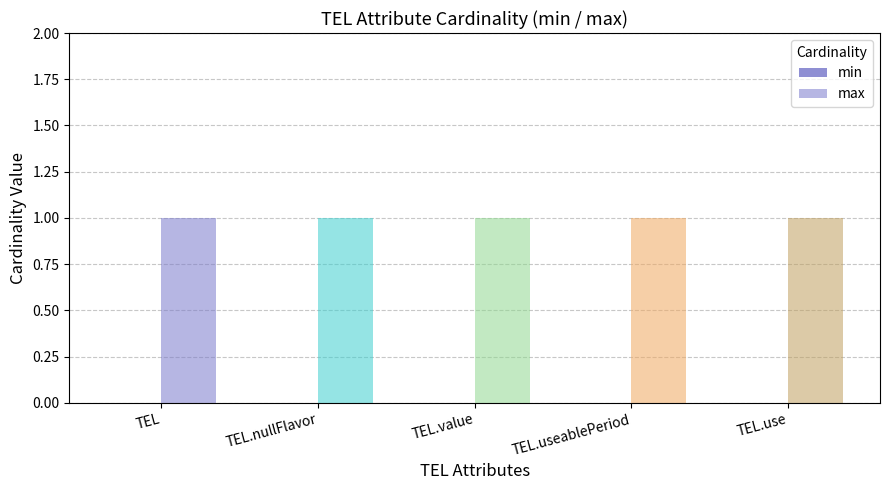

Are the bars grouped side by side (vs. stacked)?

Yes